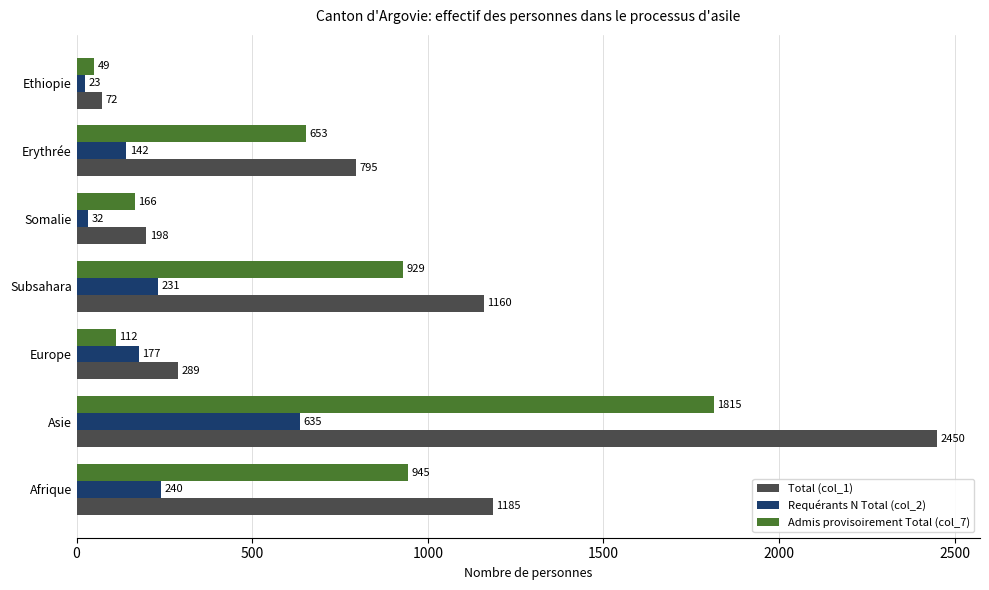

Rank the series by their maximum value, from highest to lowest.

Total (col_1), Admis provisoirement Total (col_7), Requérants N Total (col_2)